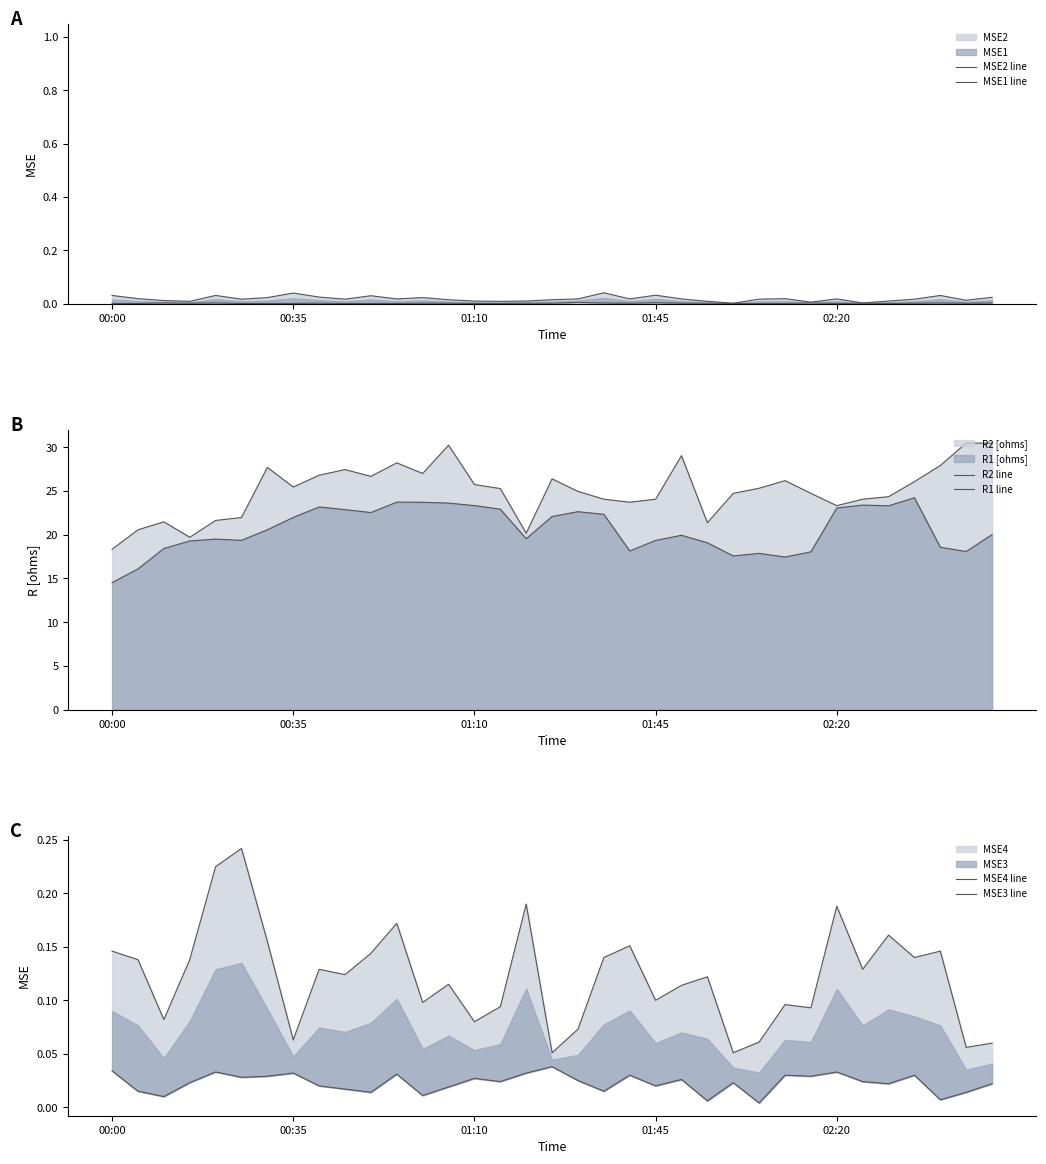

The value of R1 line at 11 is 35.5. True or false?

False